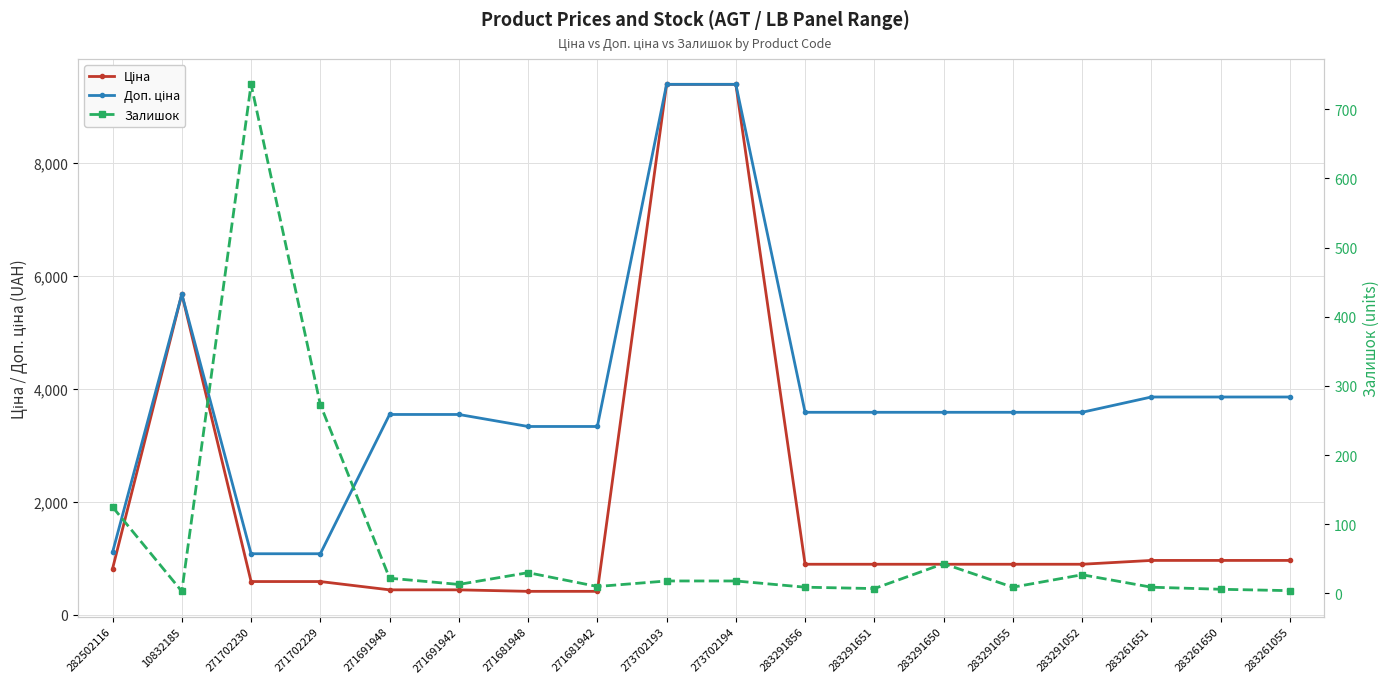

What is the sum of all Доп. ціна values?

70949.2